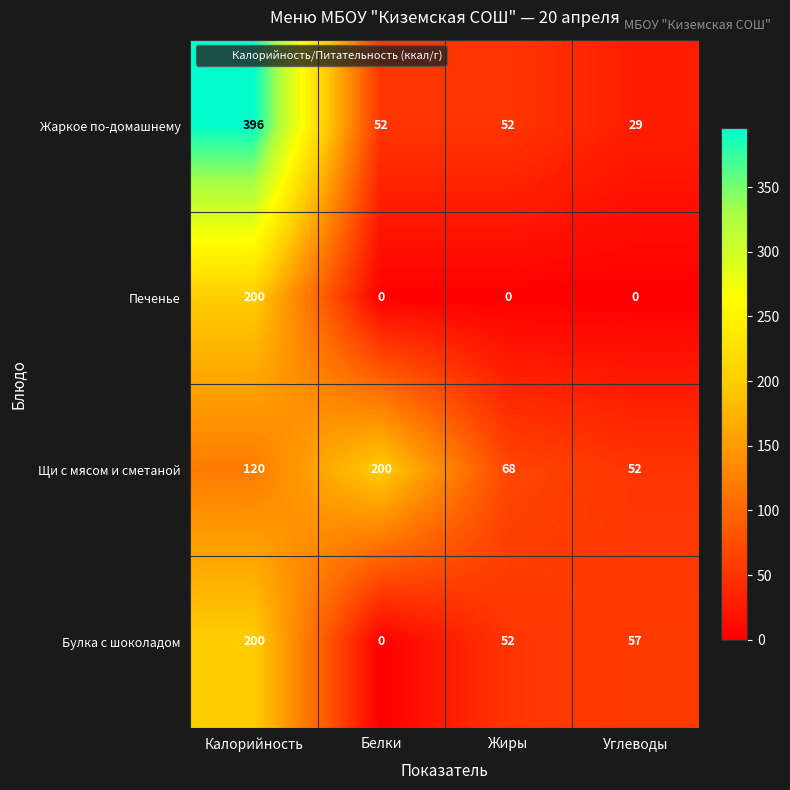

Which series has the largest total across all categories?

Жаркое по-домашнему